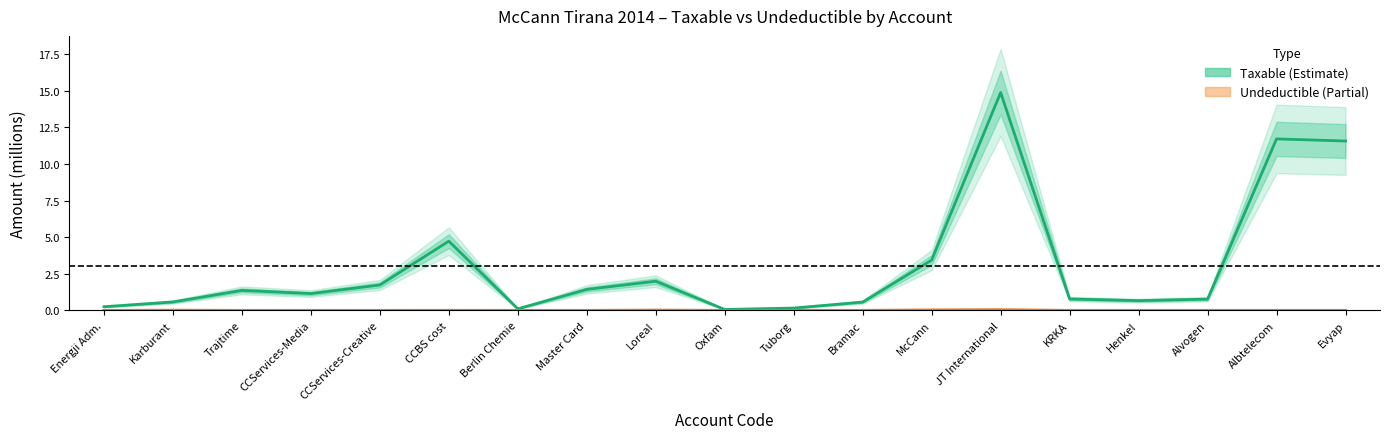

True or false: Taxable (Estimate) and Undeductible (Partial) intersect in this chart.

False